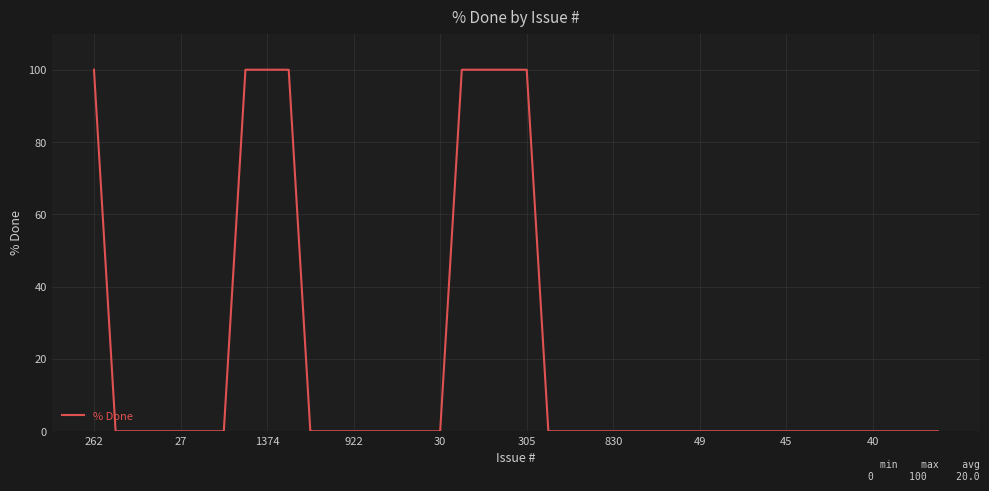

How many lines are shown in the chart?

1